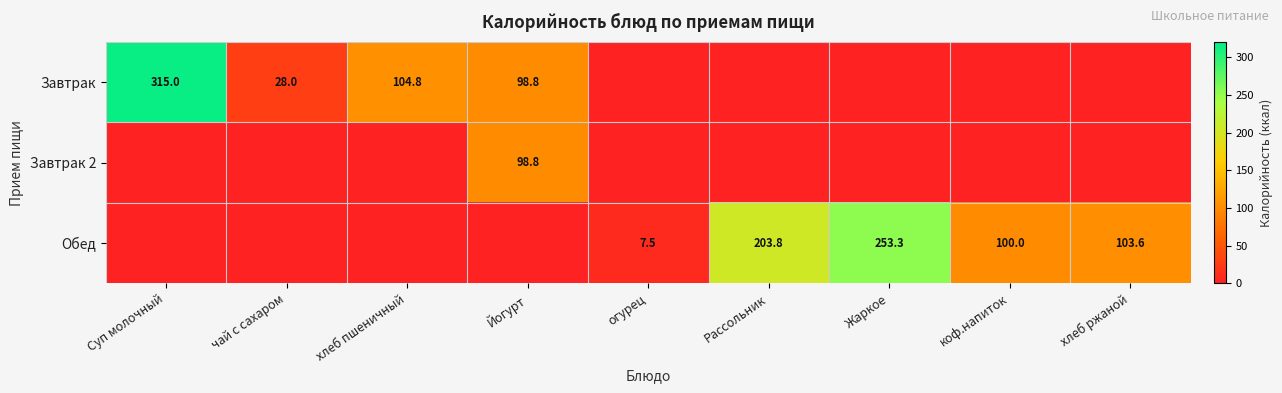

Between Жаркое and Рассольник, which is larger?

Жаркое